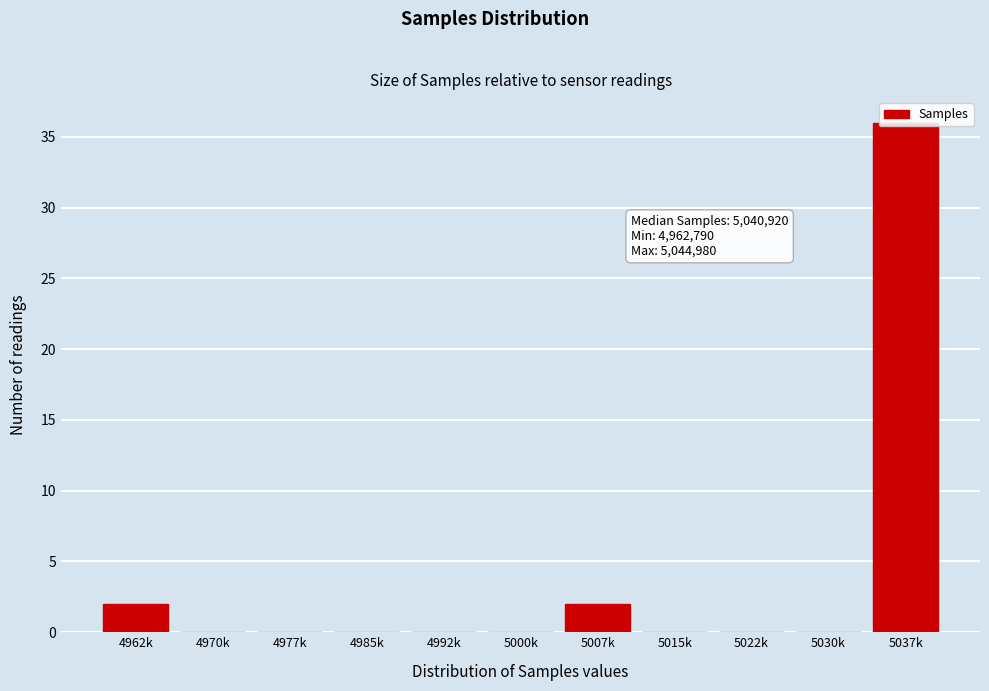

Which category has the highest value across all series?

5037k